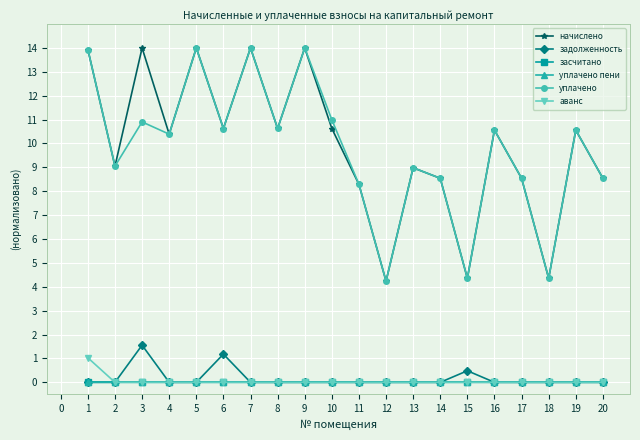

How many interior local peaks does the уплачено series have?

7